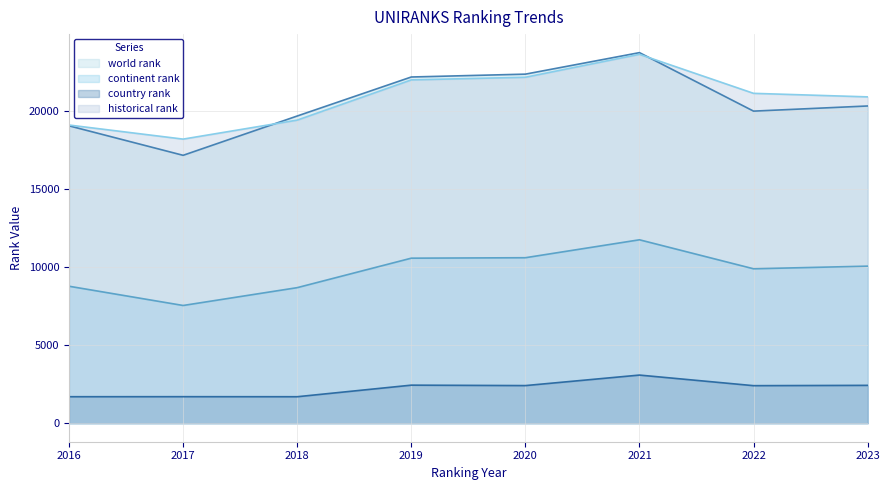

List the labels in order of world rank value, largest first.

2021, 2020, 2019, 2023, 2022, 2018, 2016, 2017